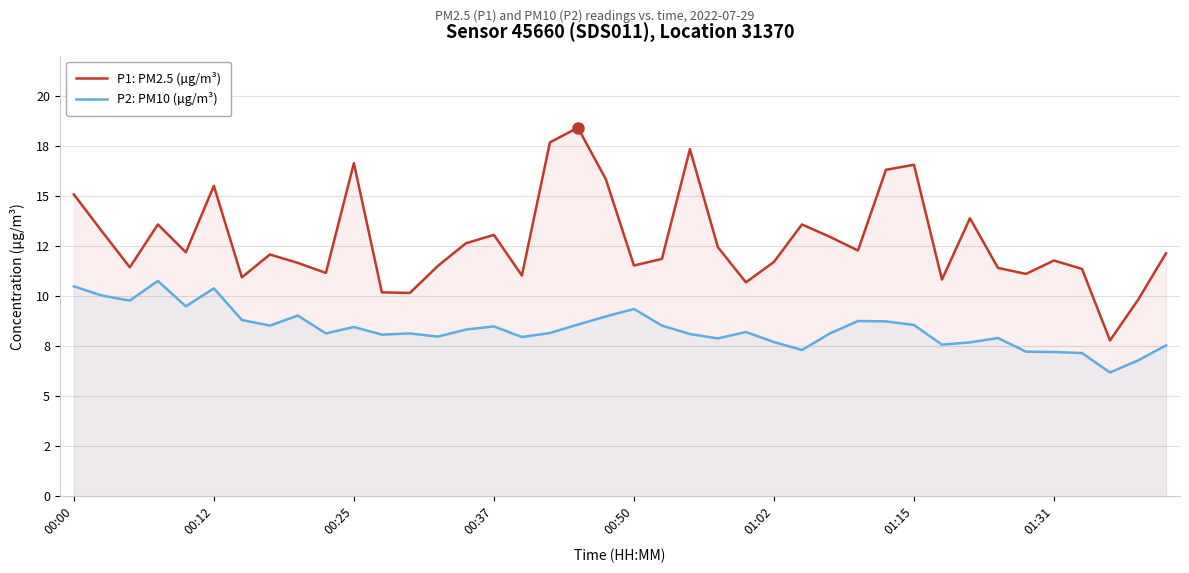

What are all the series names shown in the legend?

P1: PM2.5 (µg/m³), P2: PM10 (µg/m³)